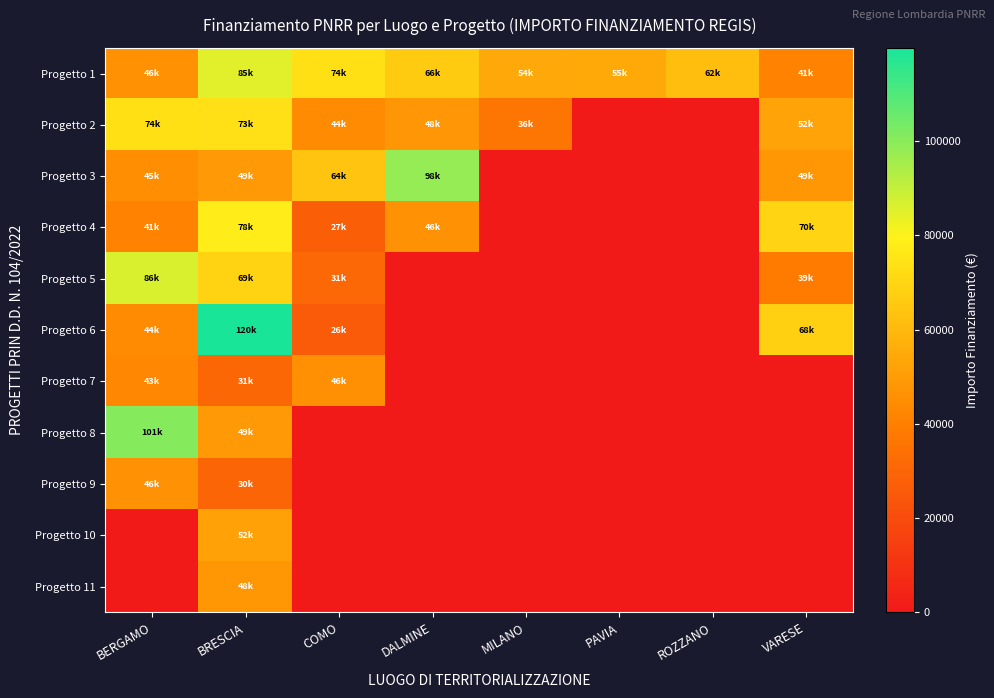

Rank the series at MILANO from lowest to highest value.

Progetto 3, Progetto 4, Progetto 5, Progetto 6, Progetto 7, Progetto 8, Progetto 9, Progetto 10, Progetto 11, Progetto 2, Progetto 1